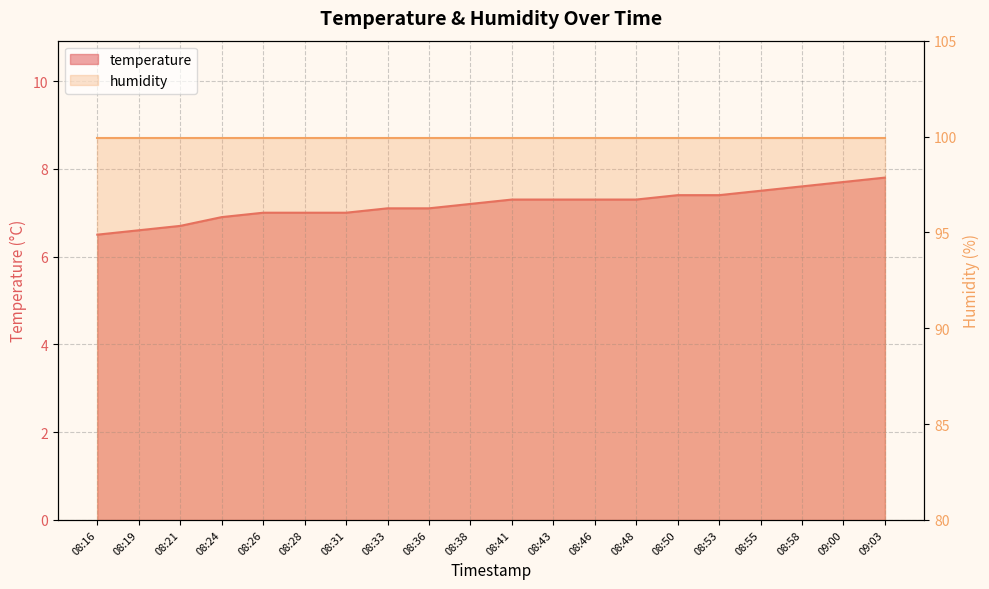

Reading left to right, extract all data points from this chart.

6.5	6.6	6.7	6.9	7.0	7.0	7.0	7.1	7.1	7.2	7.3	7.3	7.3	7.3	7.4	7.4	7.5	7.6	7.7	7.8